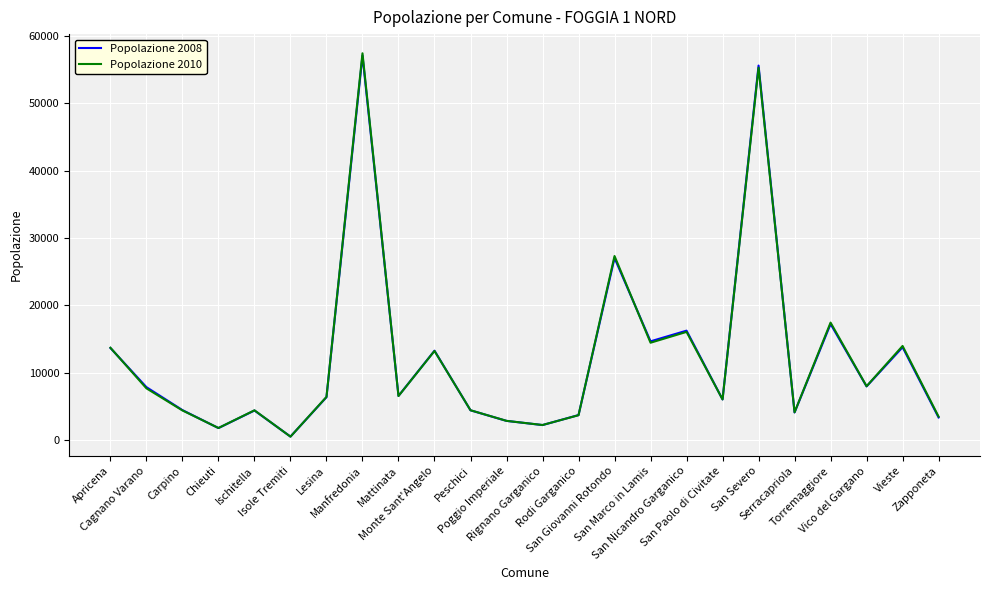

What is the value of the Popolazione 2008 point at the 11th from the left?

4401